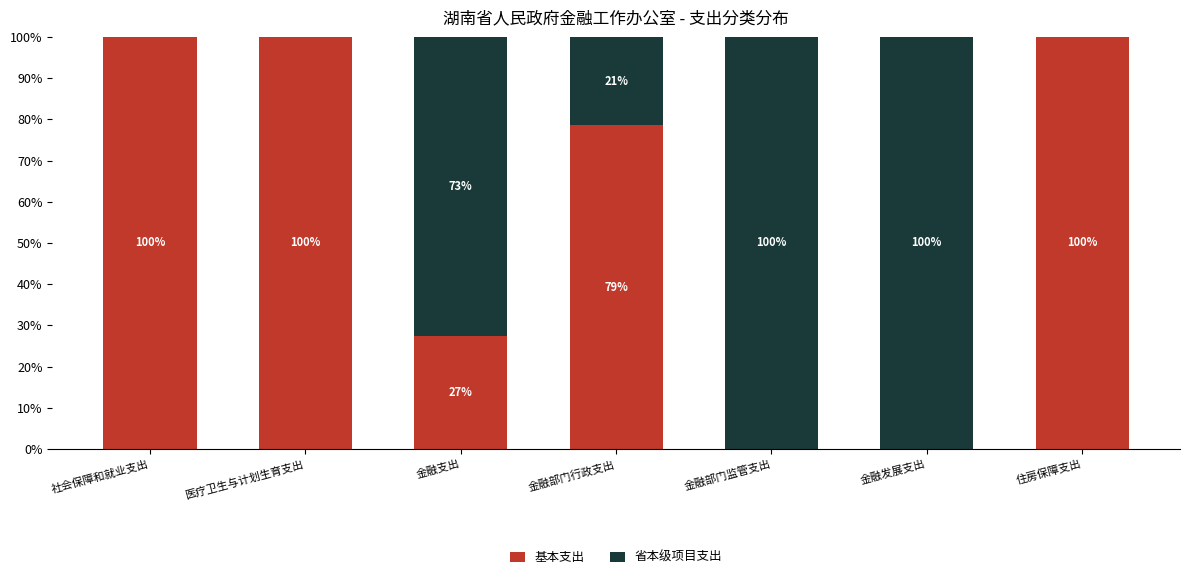

What is the total value across all series at 医疗卫生与计划生育支出?

100.0